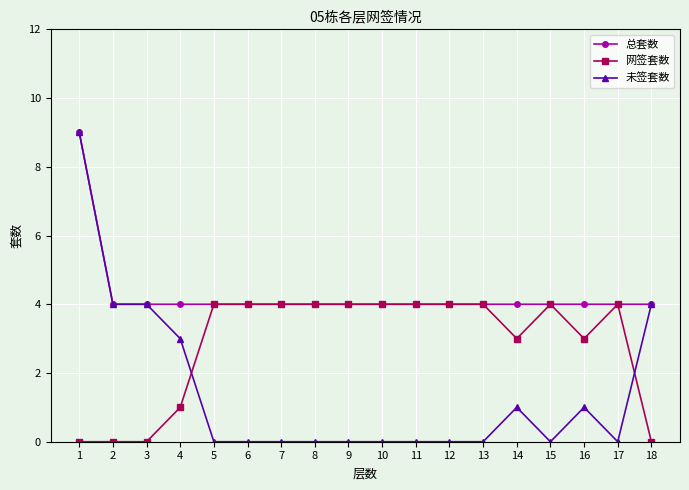

How many categories are shown in the chart?

18